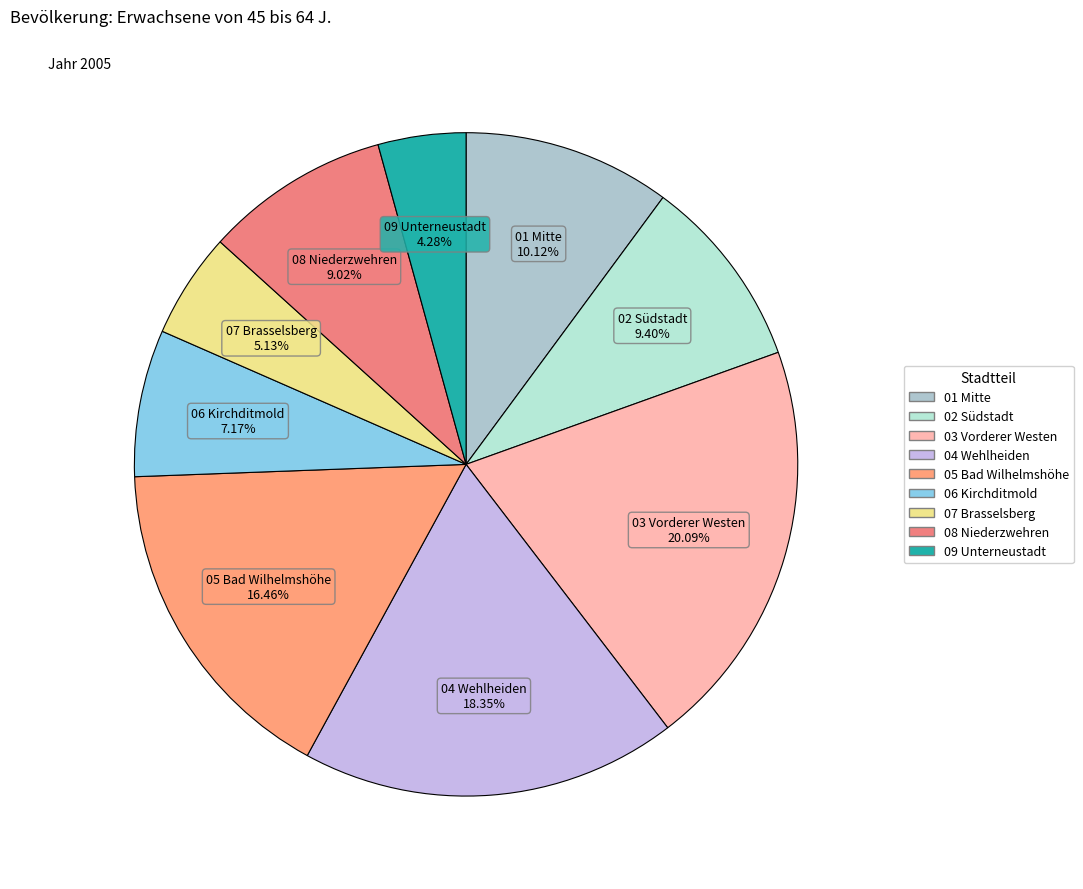

Is the sum of 09 Unterneustadt and 06 Kirchditmold greater than half?

No